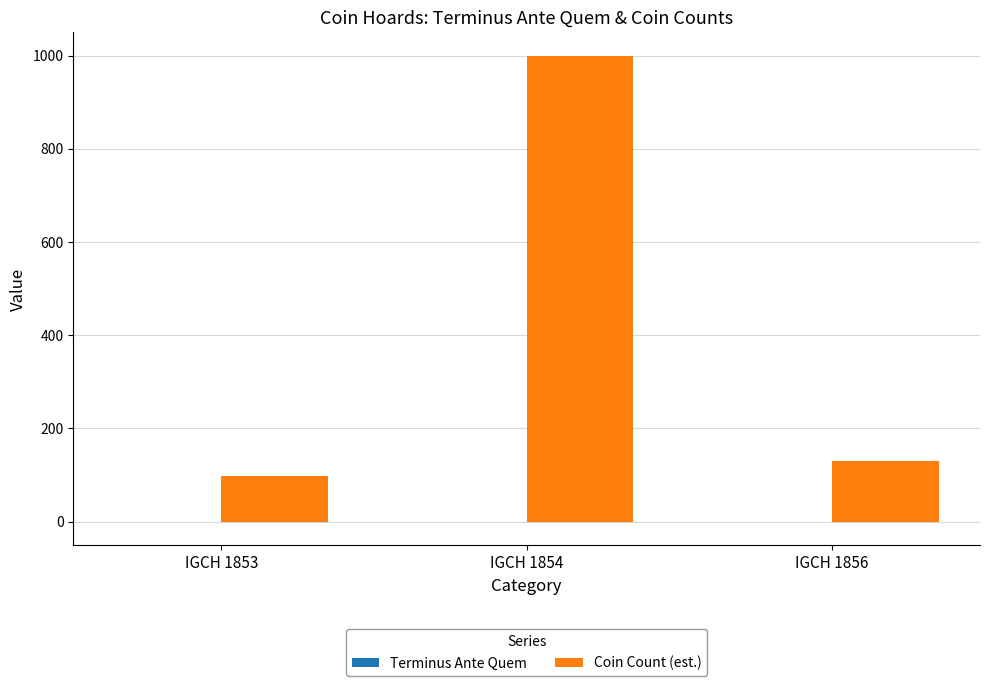

Is it true that Coin Count (est.) equals 61 at IGCH 1853?

False